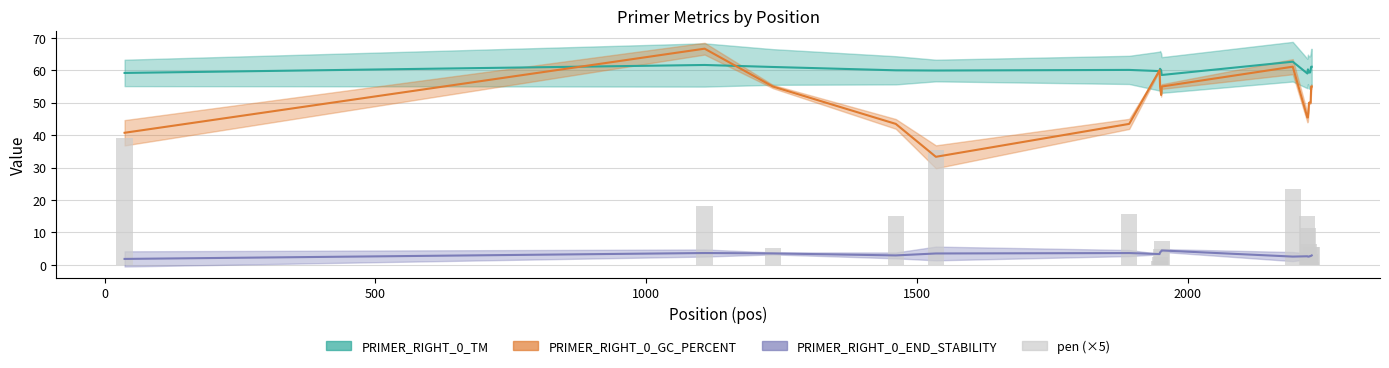

What is the sum of all values?

222.1